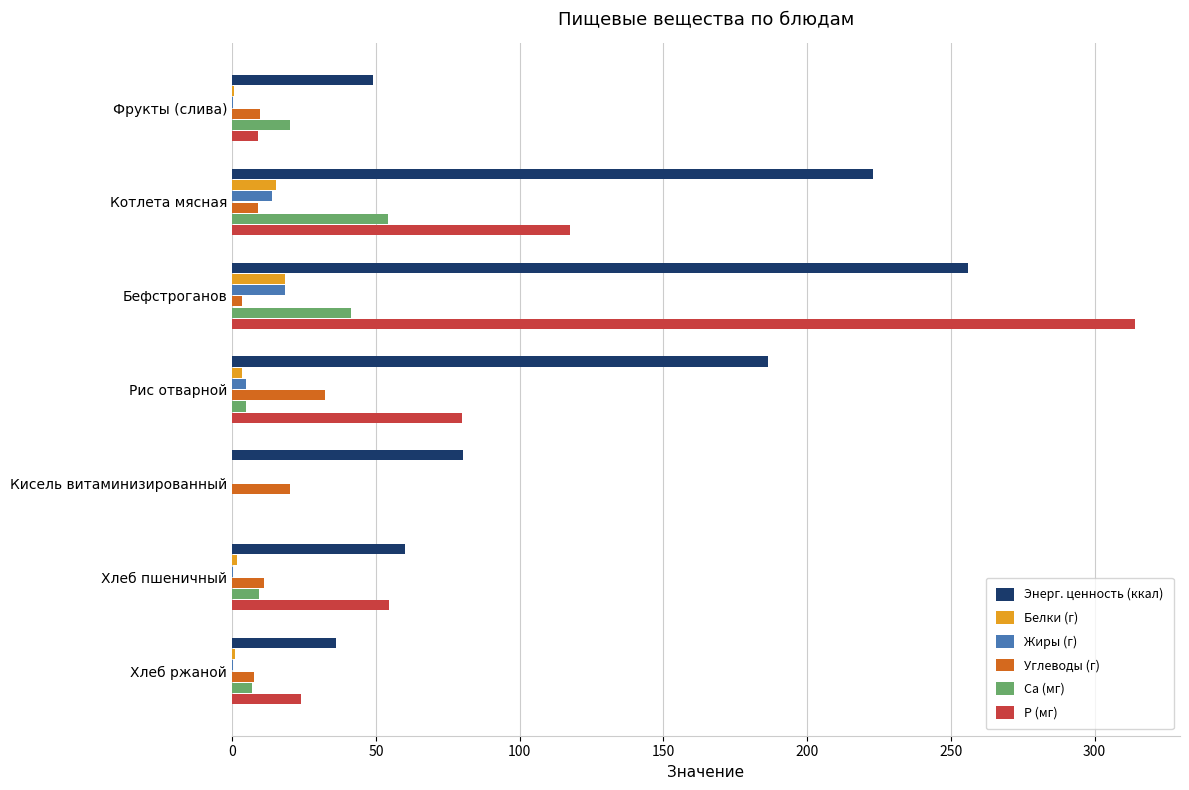

Is the value of Ca (мг) at Бефстроганов greater than the value of P (мг) at Фрукты (слива)?

Yes